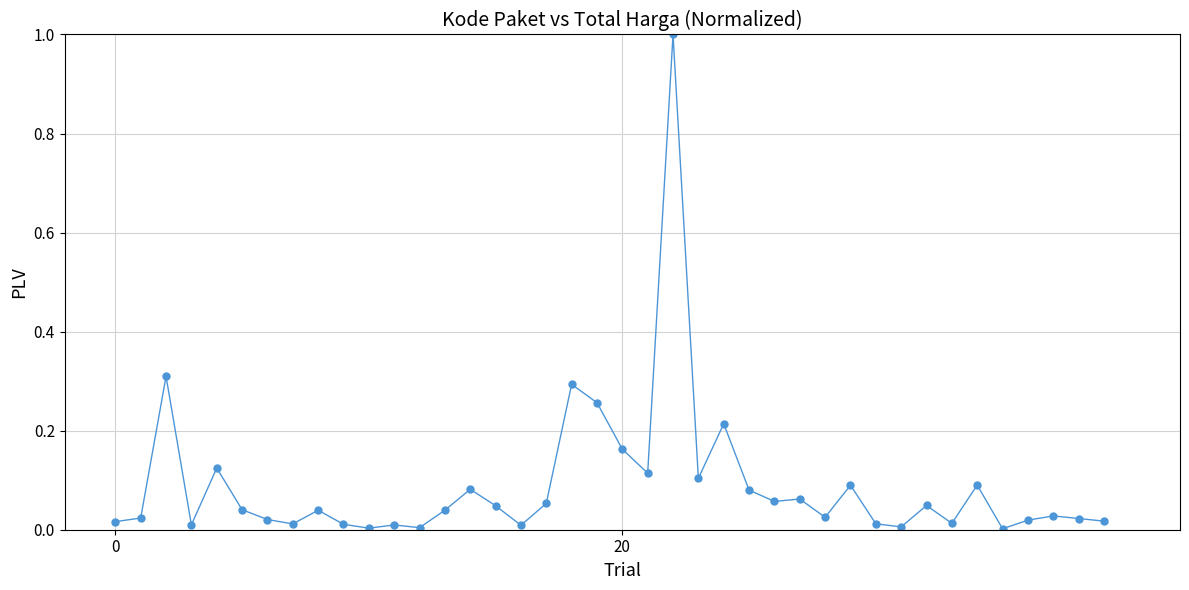

What is the sum of all values?

3.6